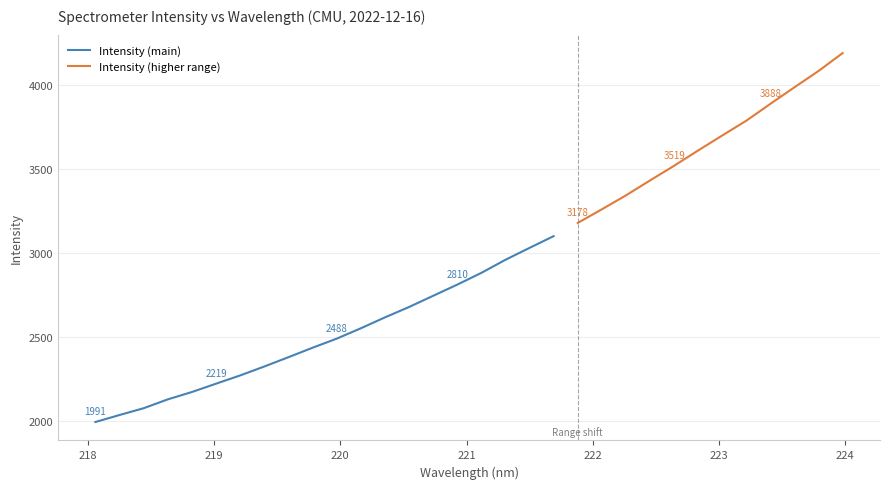

Rank the categories by value from highest to lowest.

223.9802, 223.7895, 223.5987, 223.408, 223.2172, 223.0264, 222.8355, 222.6447, 222.4538, 222.263, 222.0721, 221.8812, 221.6902, 221.4993, 221.3083, 221.1174, 220.9264, 220.7354, 220.5444, 220.3533, 220.1623, 219.9712, 219.7801, 219.589, 219.3979, 219.2067, 219.0156, 218.8244, 218.6332, 218.442, 218.2508, 218.0596